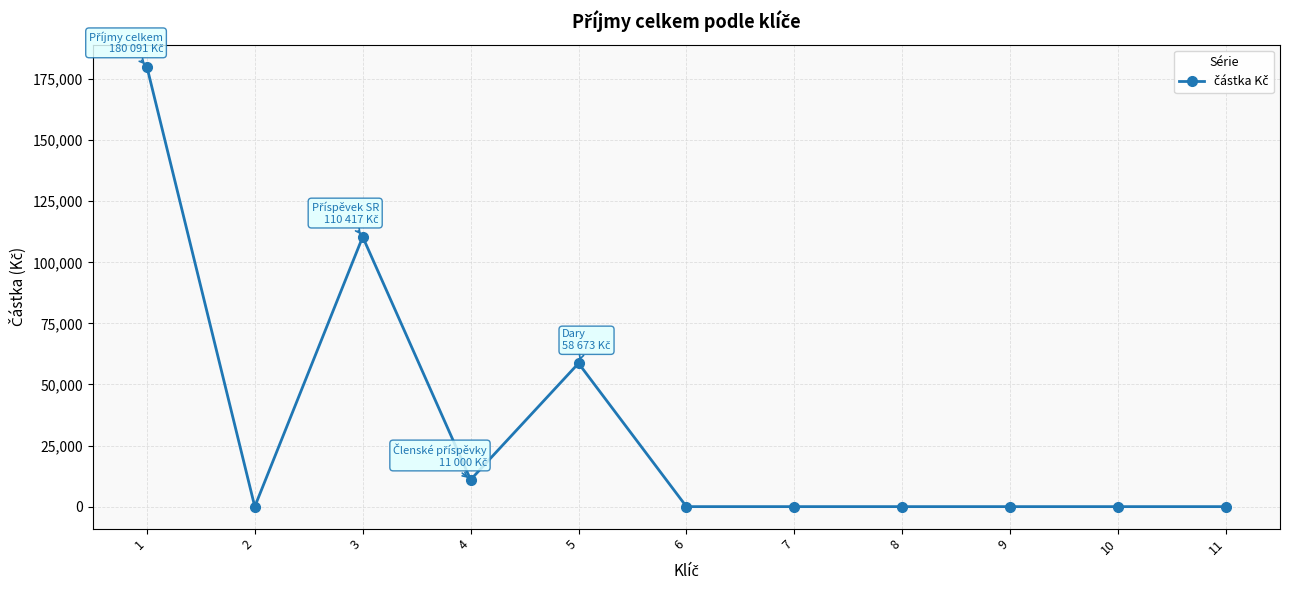

Between 5 and 9, which is larger?

5